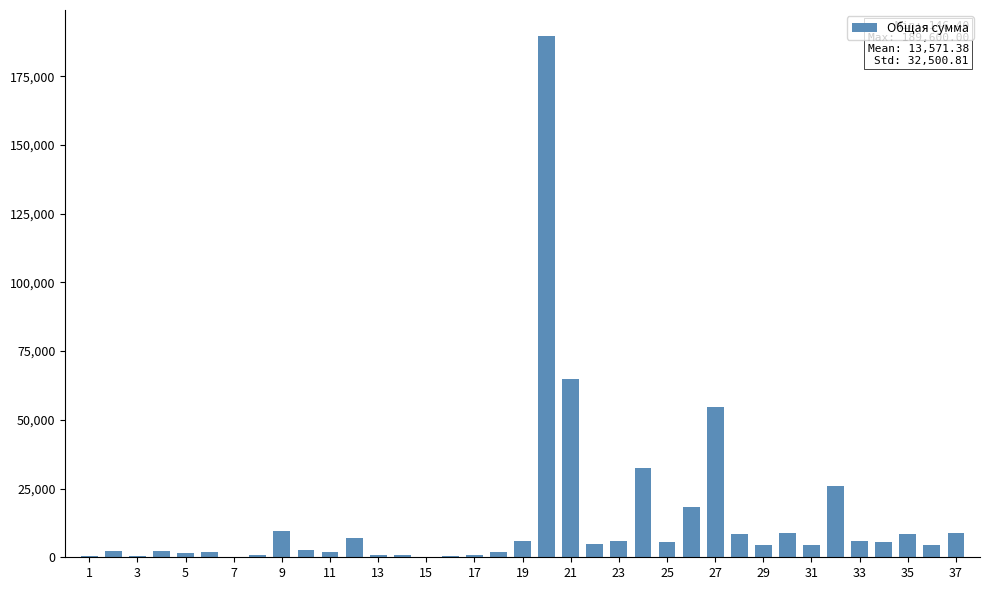

How many data points does each series have?

37